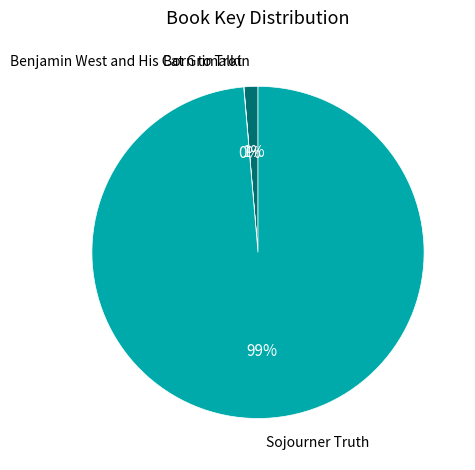

Is there any slice that represents more than half of the pie?

Yes